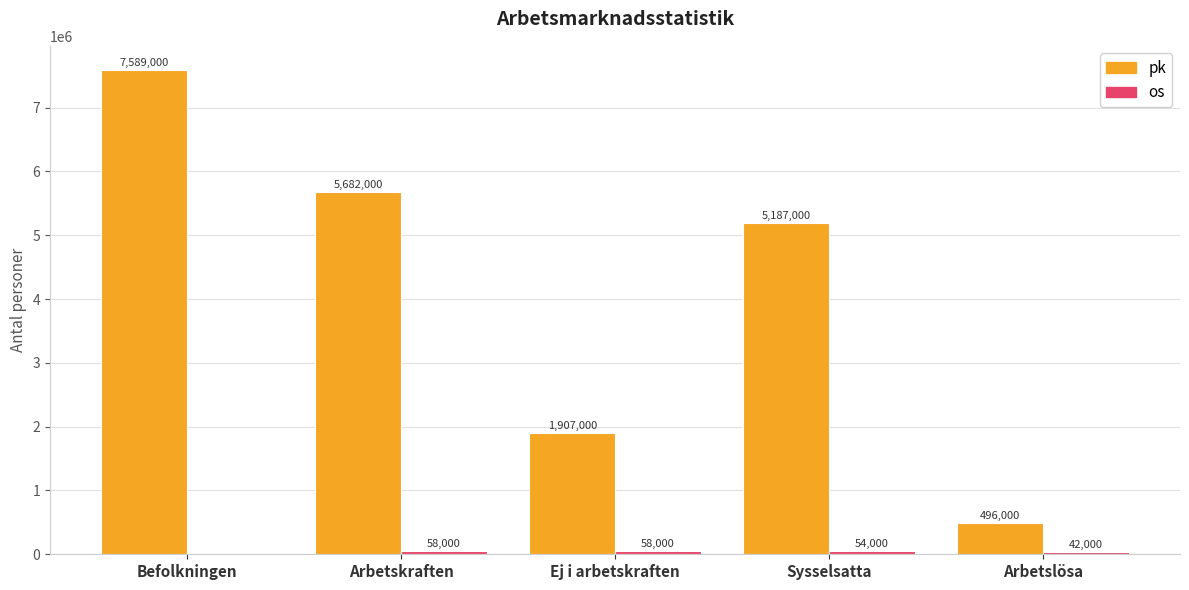

Is it true that pk equals 7566585 at Arbetskraften?

False